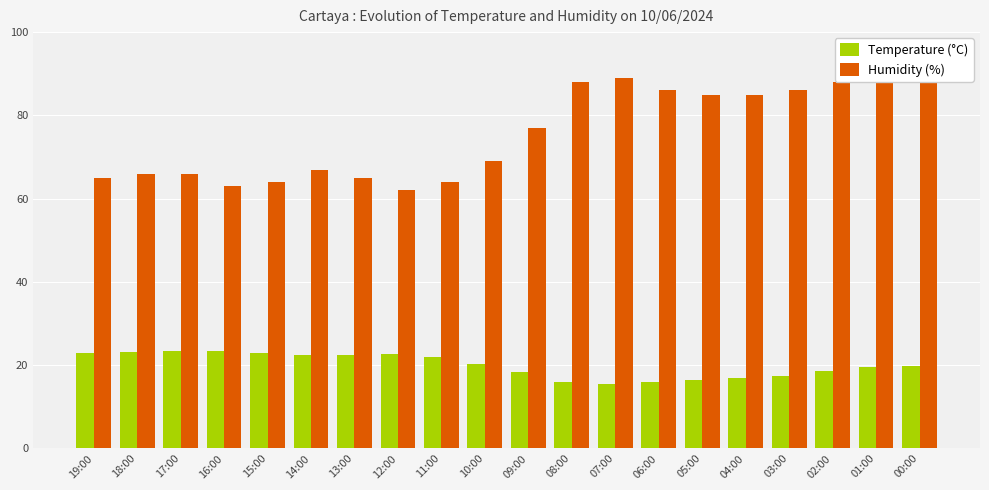

Where does the Temperature (°C) series first go above 20?

19:00